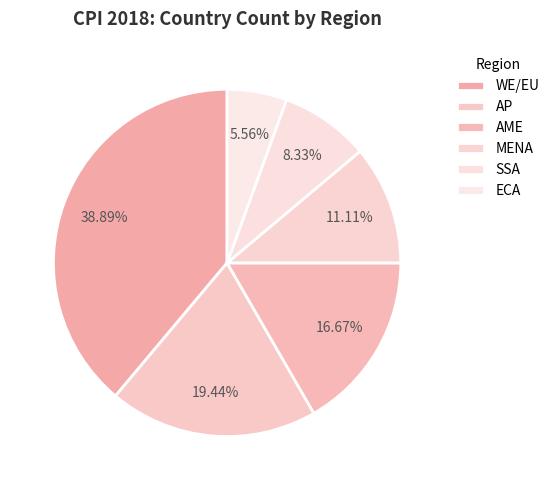

Does any single category account for the majority?

No